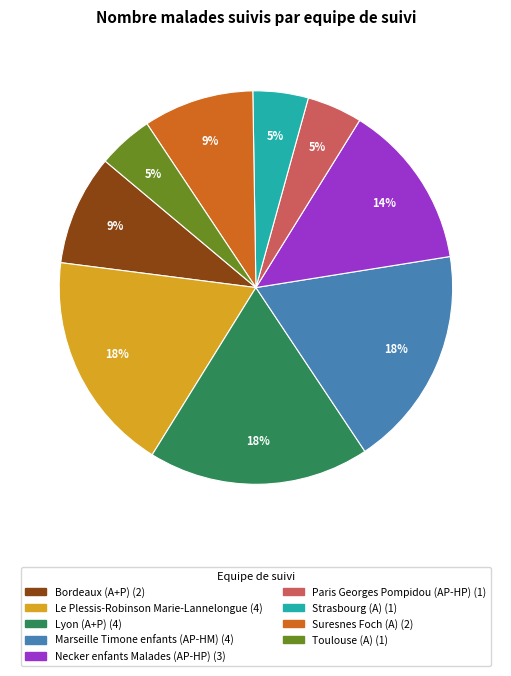

Is the sum of Necker enfants Malades (AP-HP) and Paris Georges Pompidou (AP-HP) greater than half?

No